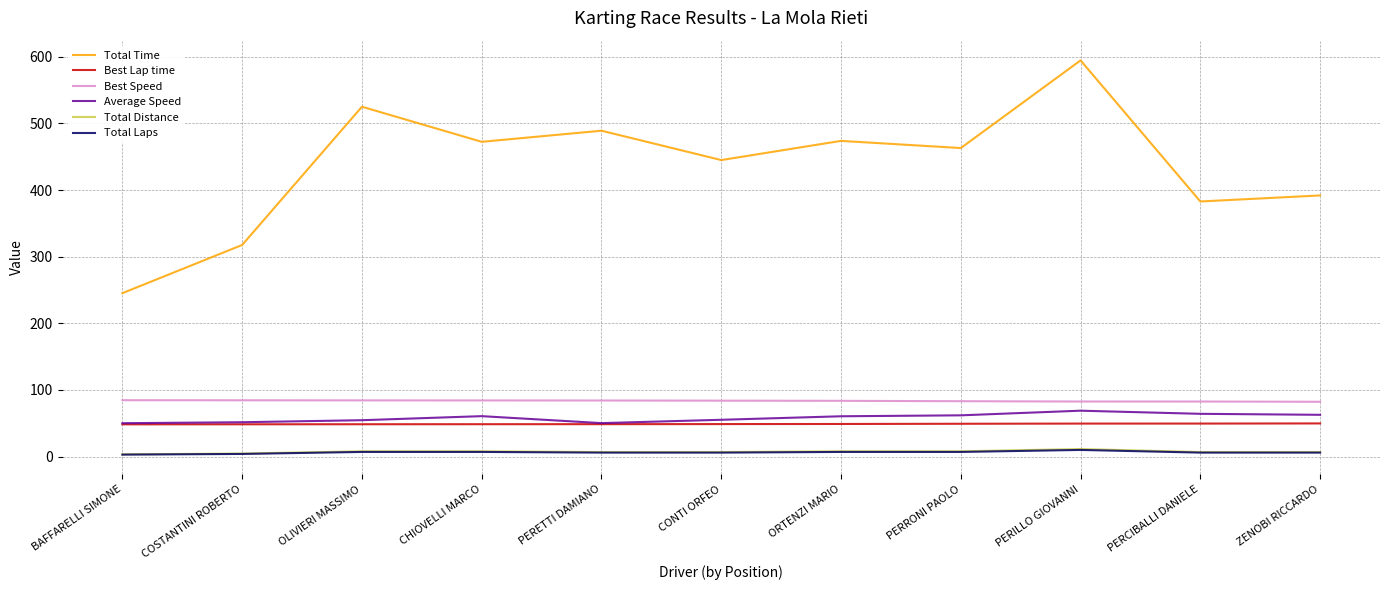

True or false: Best Lap time and Total Time intersect in this chart.

False